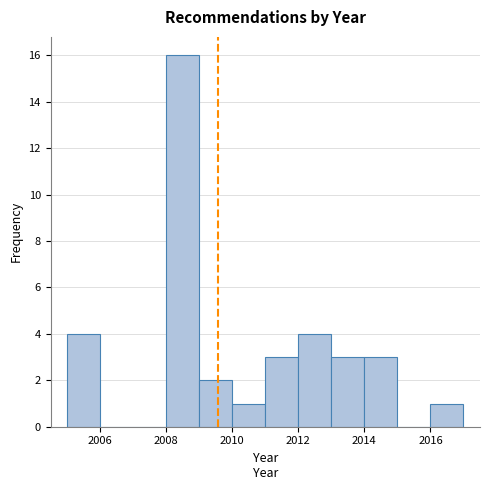

Reading left to right, transcribe this chart: for each bar, give the range it covers on the x-axis and its height. The values are not printed on the chart, so give them approximately, as read against the axis.

2005 to 2006: 4
2006 to 2007: 0
2007 to 2008: 0
2008 to 2009: 16
2009 to 2010: 2
2010 to 2011: 1
2011 to 2012: 3
2012 to 2013: 4
2013 to 2014: 3
2014 to 2015: 3
2015 to 2016: 0
2016 to 2017: 1